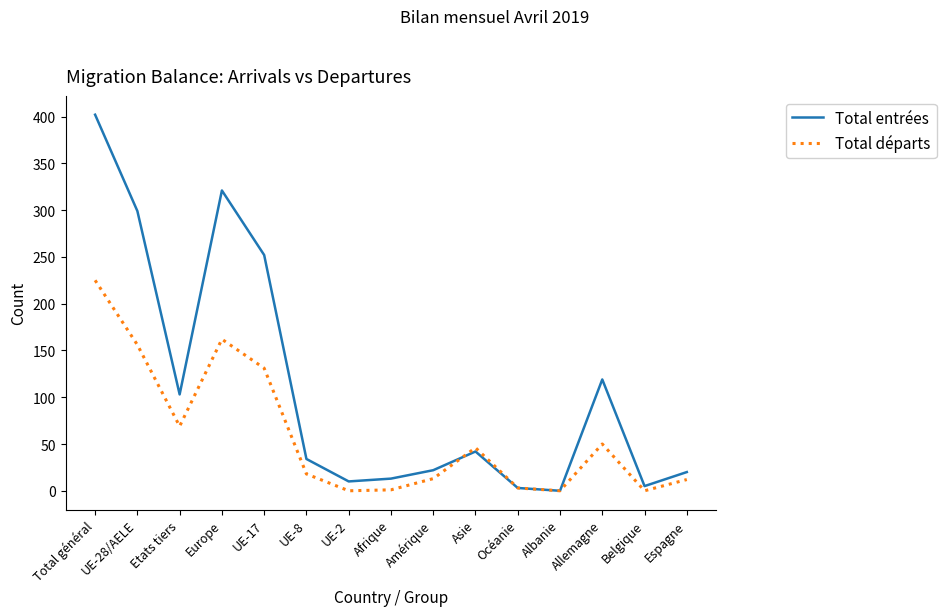

Is this an area chart (filled region under the line)?

No